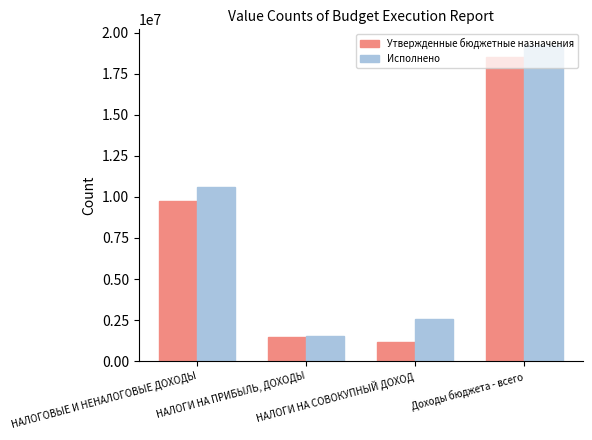

Is it true that Утвержденные бюджетные назначения equals 16265238.5 at НАЛОГОВЫЕ И НЕНАЛОГОВЫЕ ДОХОДЫ?

False